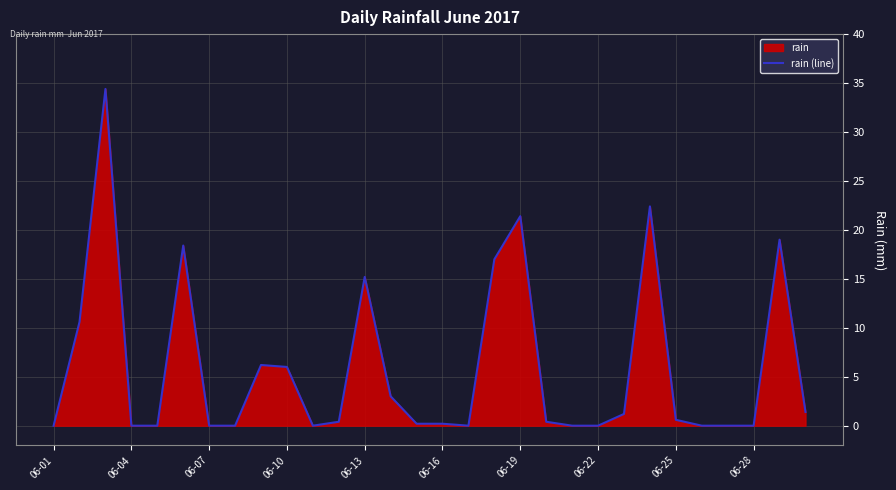

What is the greatest value displayed?

34.4